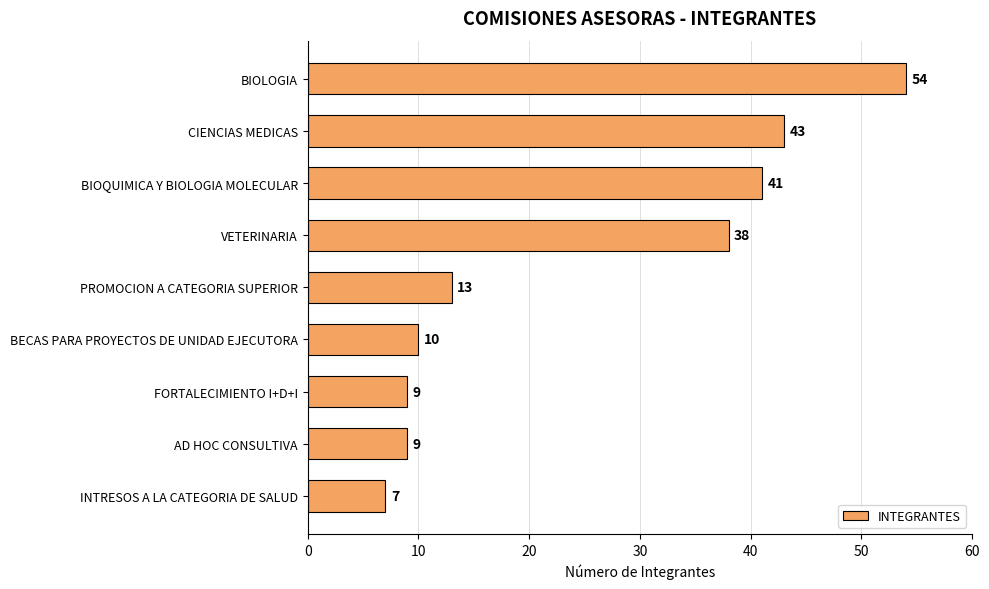

What is the change in value from CIENCIAS MEDICAS to AD HOC CONSULTIVA?

-34